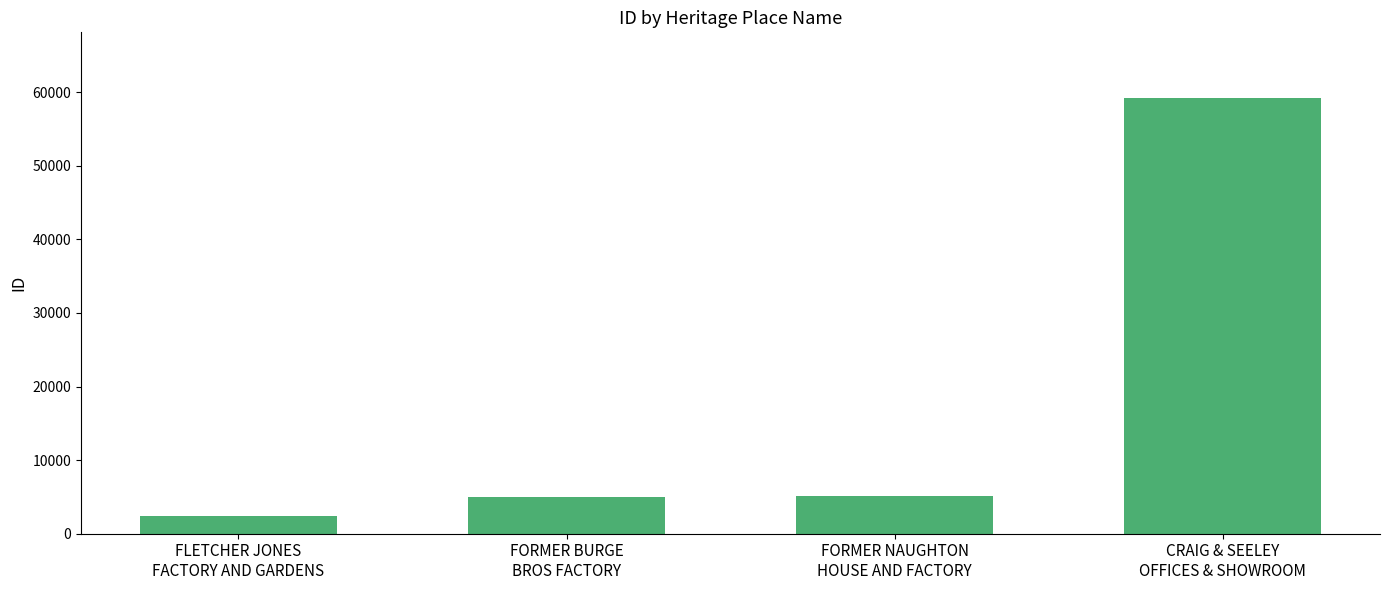

What is the label of the 2nd bar from the right?

FORMER NAUGHTON
HOUSE AND FACTORY